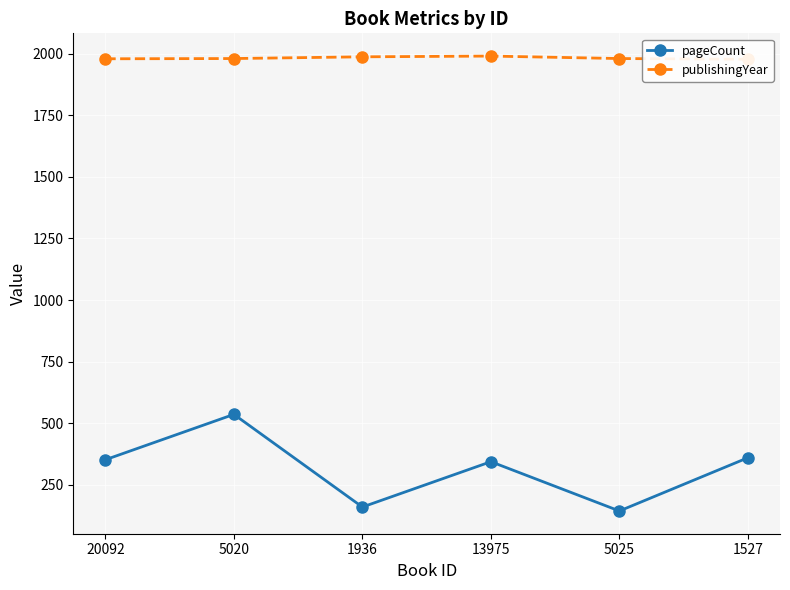

Which series has the widest spread of values?

pageCount